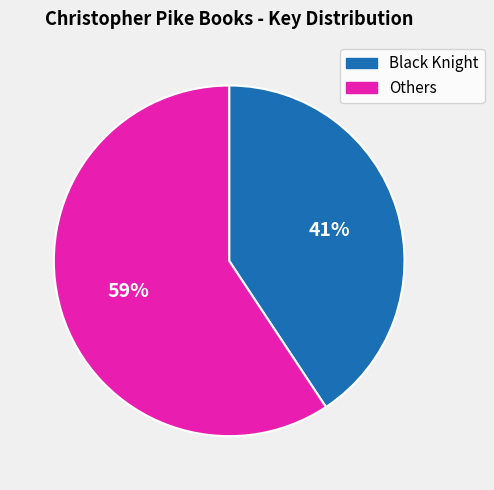

How many segments does this pie chart have?

2